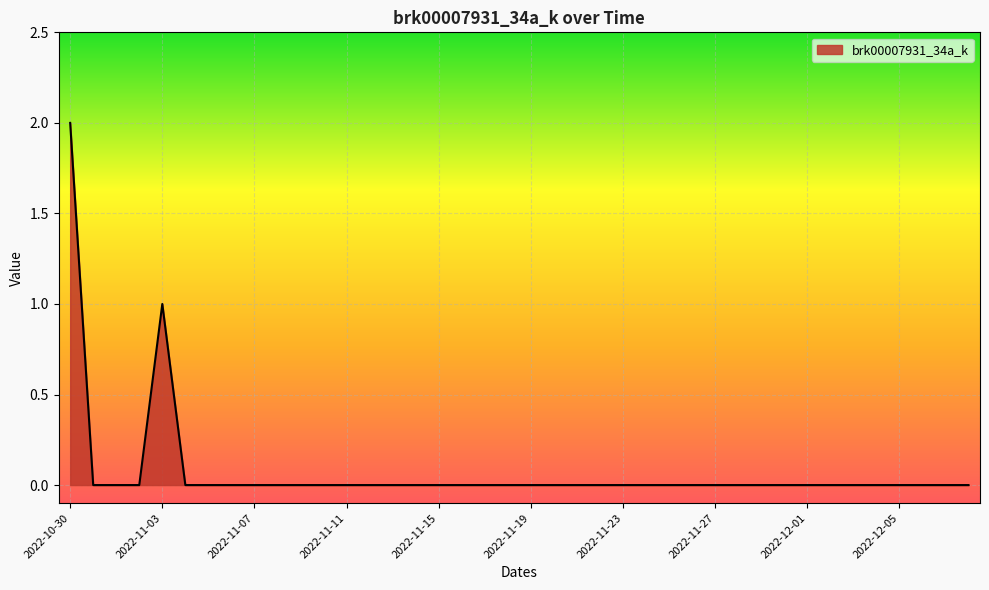

Does the chart have visible grid lines?

Yes